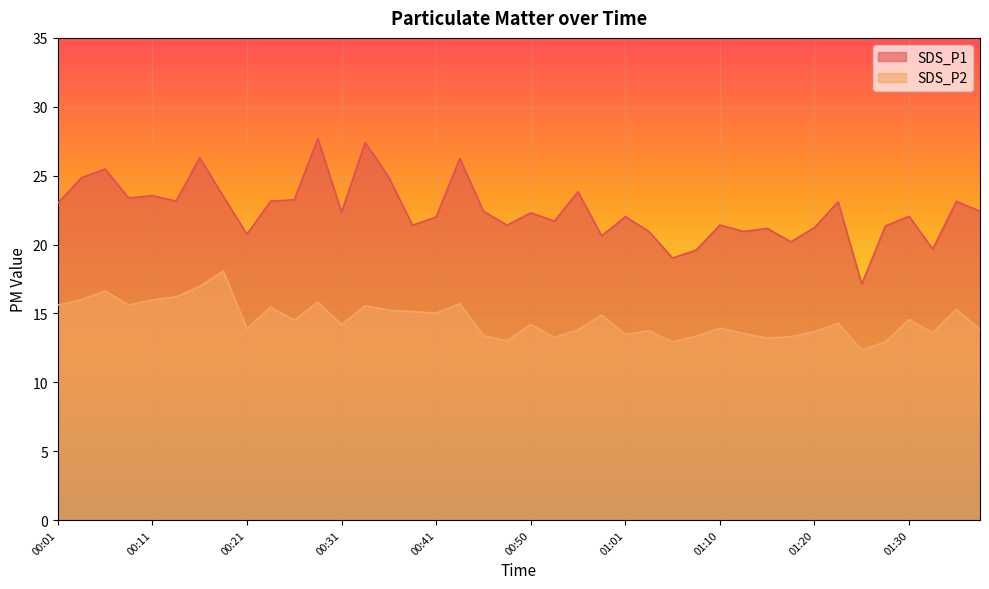

Between 00:03 and 00:33, which is larger?

00:33